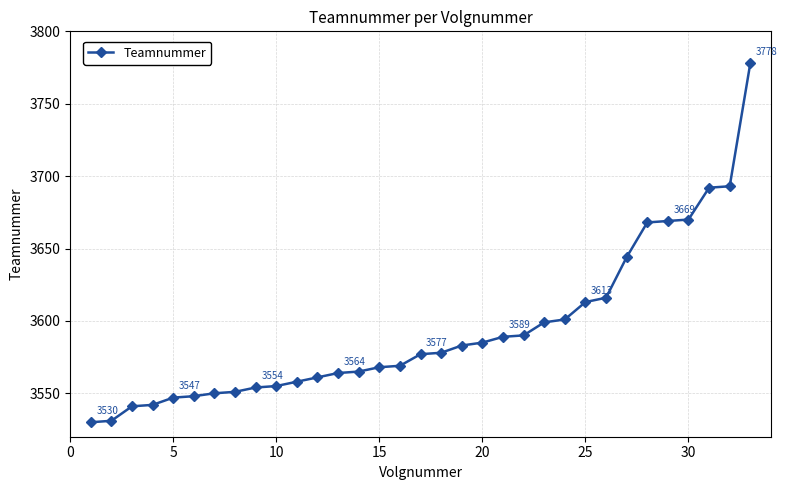

Does the chart display data point markers on the line(s)?

Yes